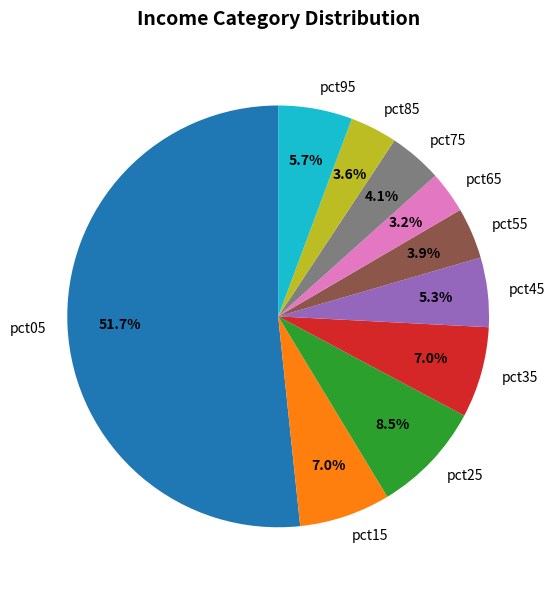

To the nearest percent, what portion does pct75 represent?

4%